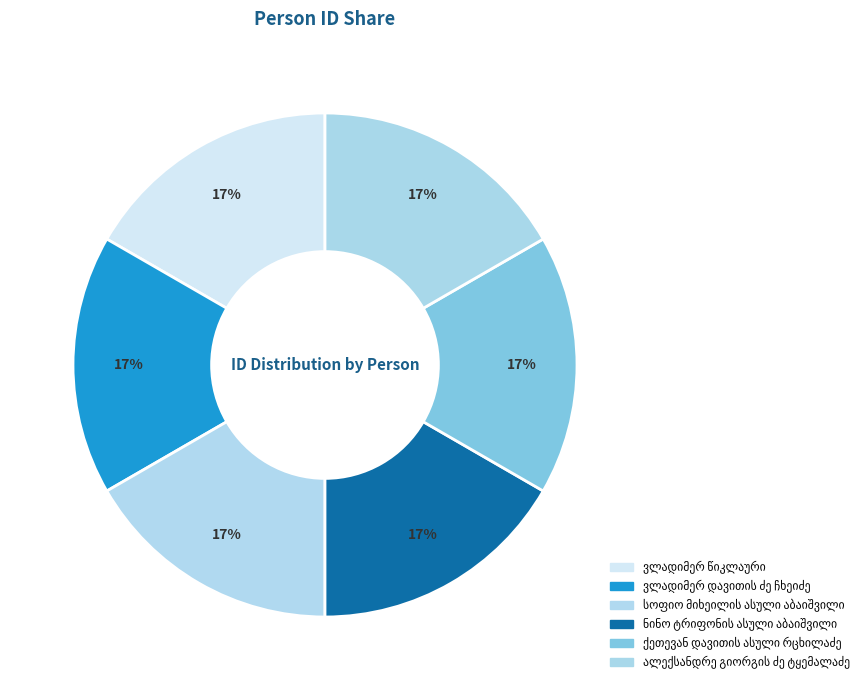

Count the number of slices in the pie.

6